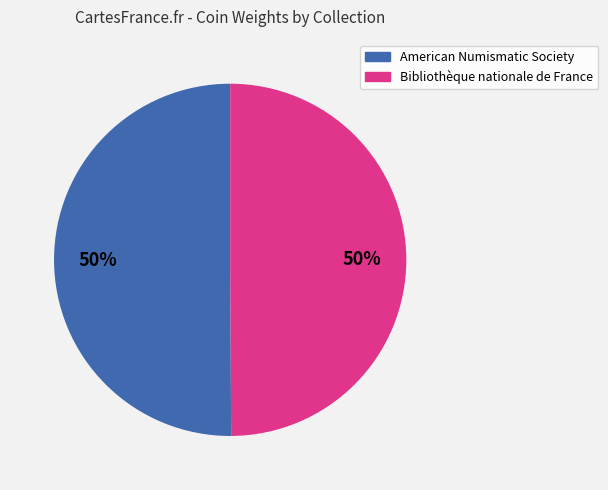

True or false: American Numismatic Society accounts for 50% of the total.

True